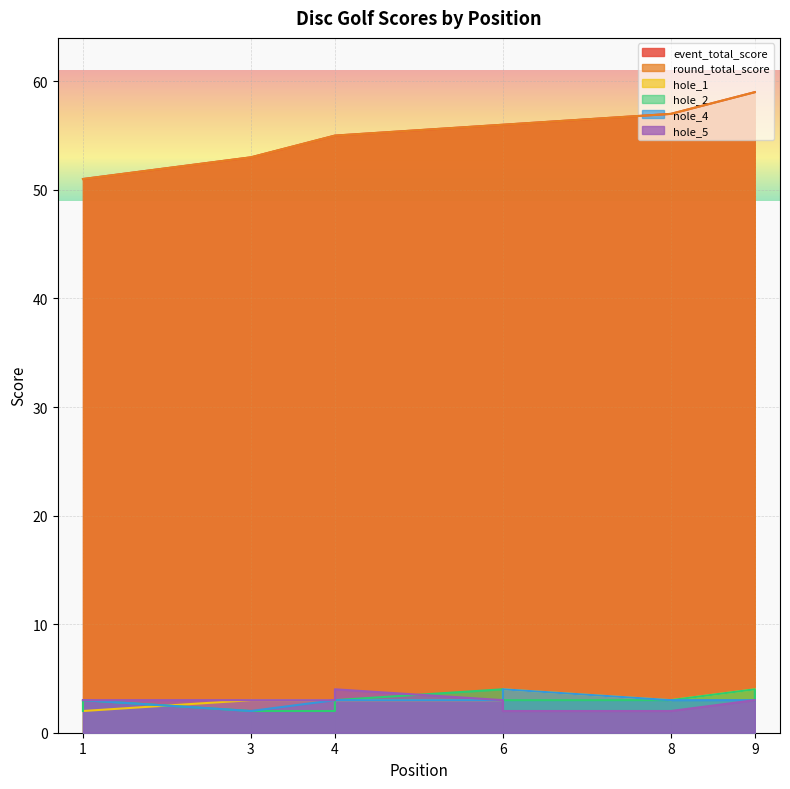

Read the event_total_score value at 8.

57